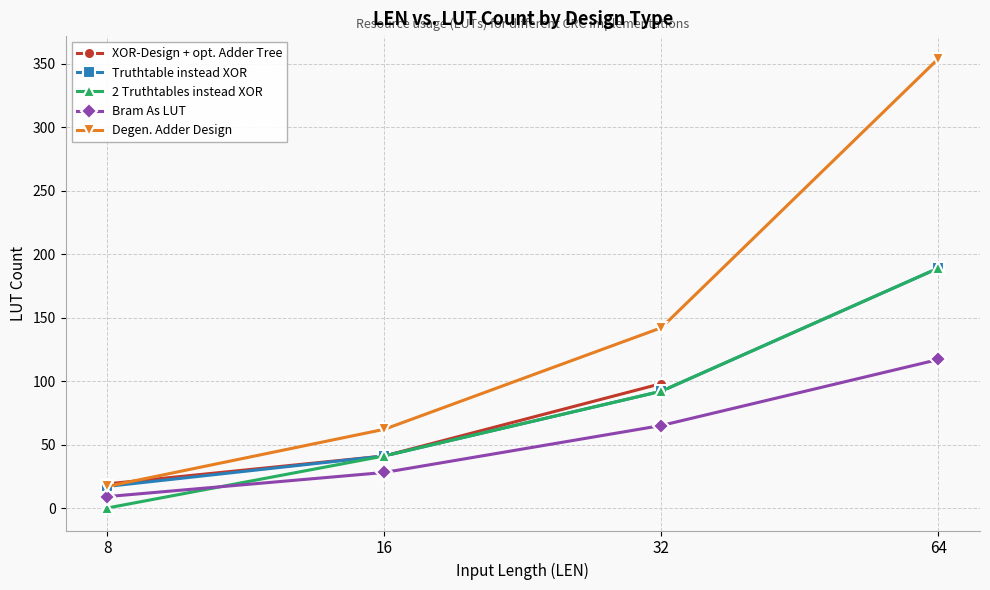

How many values in the Bram As LUT series exceed 65?

1